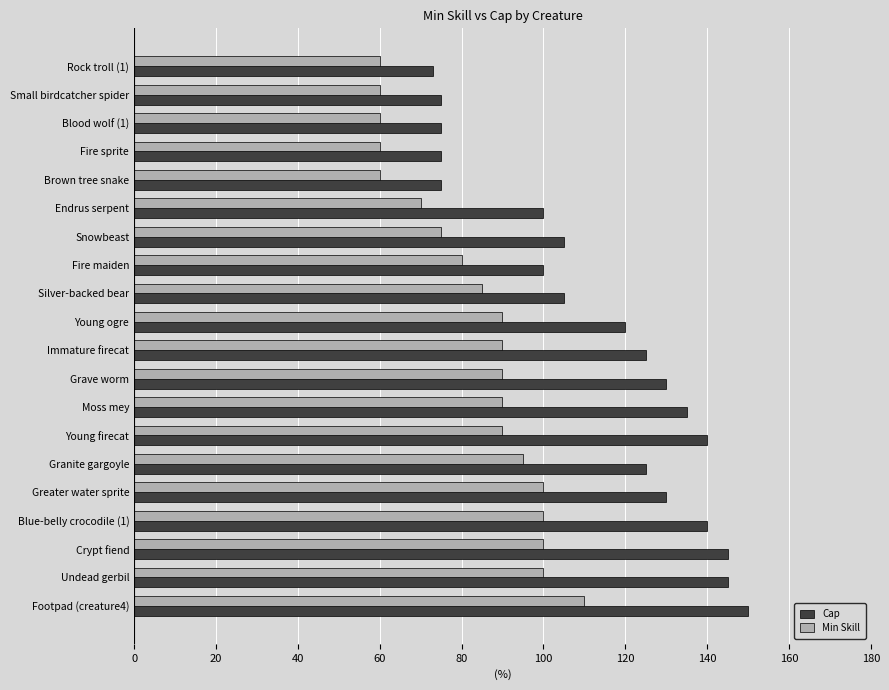

What is the sum of the Min Skill values at Blood wolf (1) and Immature firecat?

150